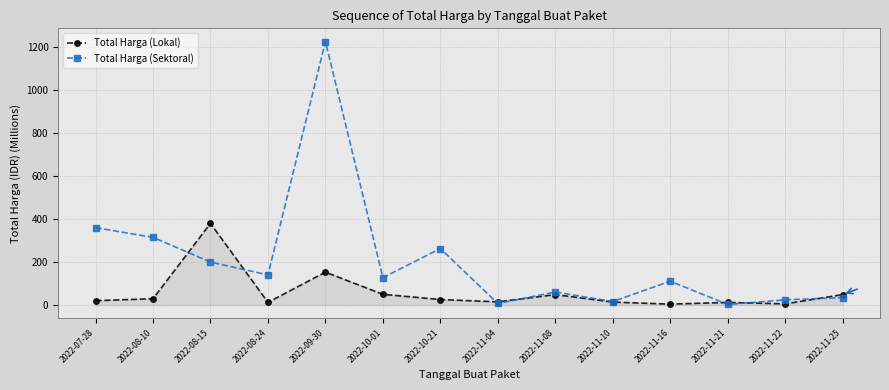

Where do Total Harga (Lokal) and Total Harga (Sektoral) first cross each other?

2022-08-10 and 2022-08-15